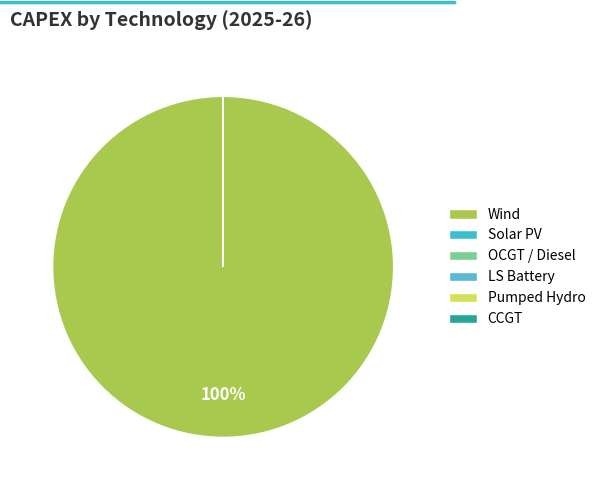

Is it true that Pumped Hydro is 0% of the pie?

True